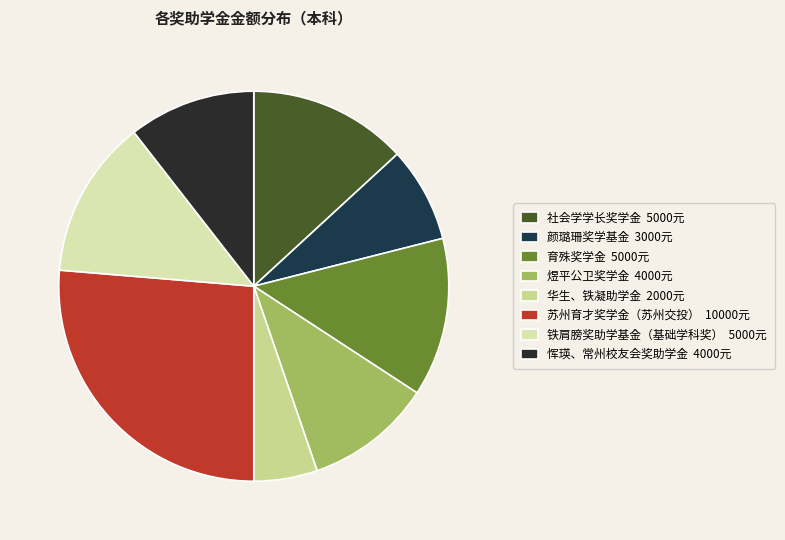

To the nearest percent, what is the average slice percentage?

12%